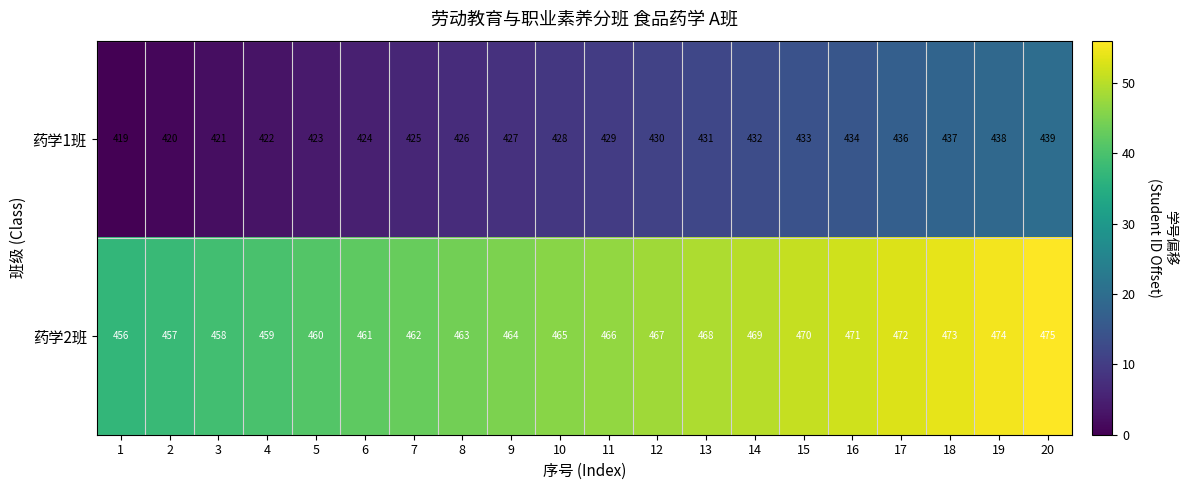

Rank the series by their maximum value, from highest to lowest.

药学2班, 药学1班